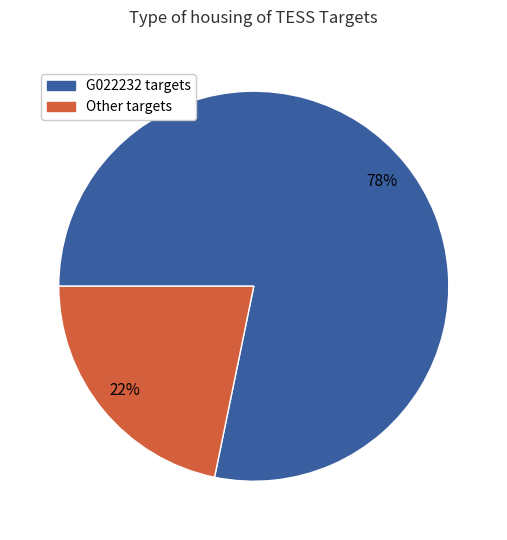

Is there any slice that represents more than half of the pie?

Yes